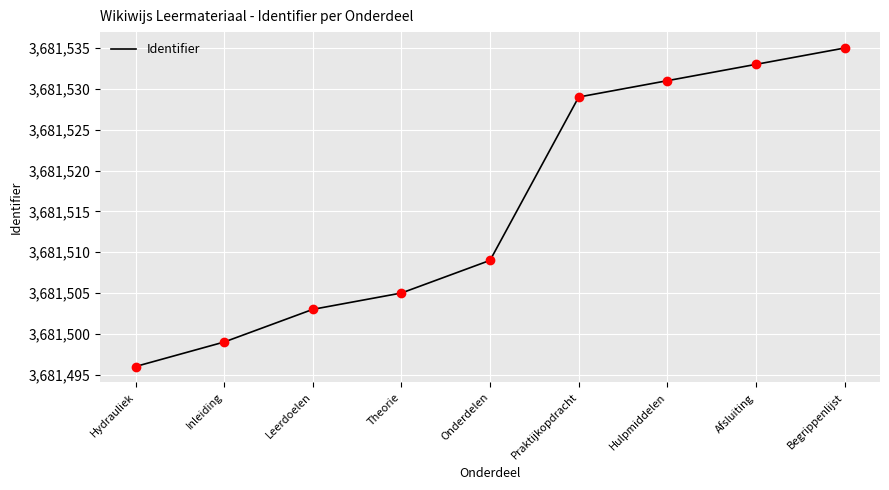

What is the change in value from Leerdoelen to Afsluiting?

+30